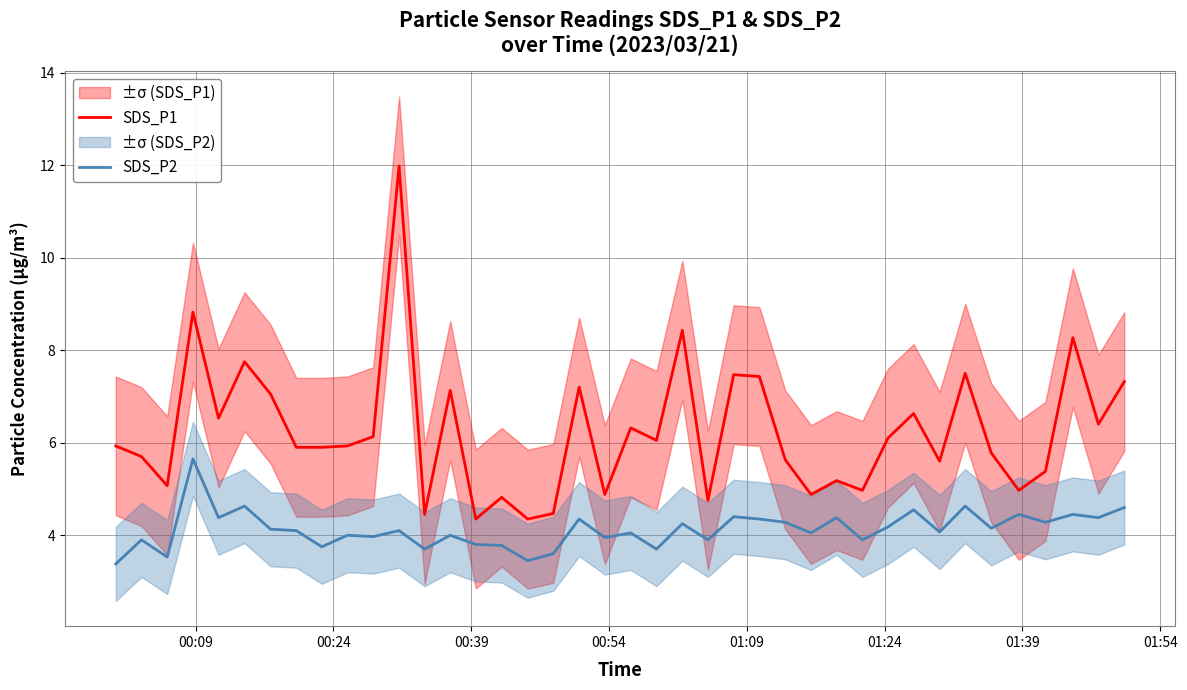

True or false: SDS_P1 and SDS_P2 cross at least once.

False